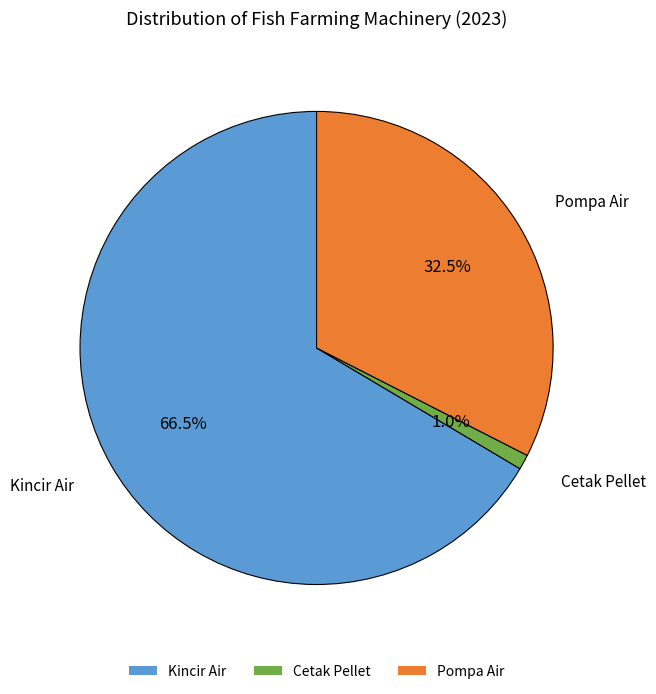

Is it true that Pompa Air is 26% of the pie?

False